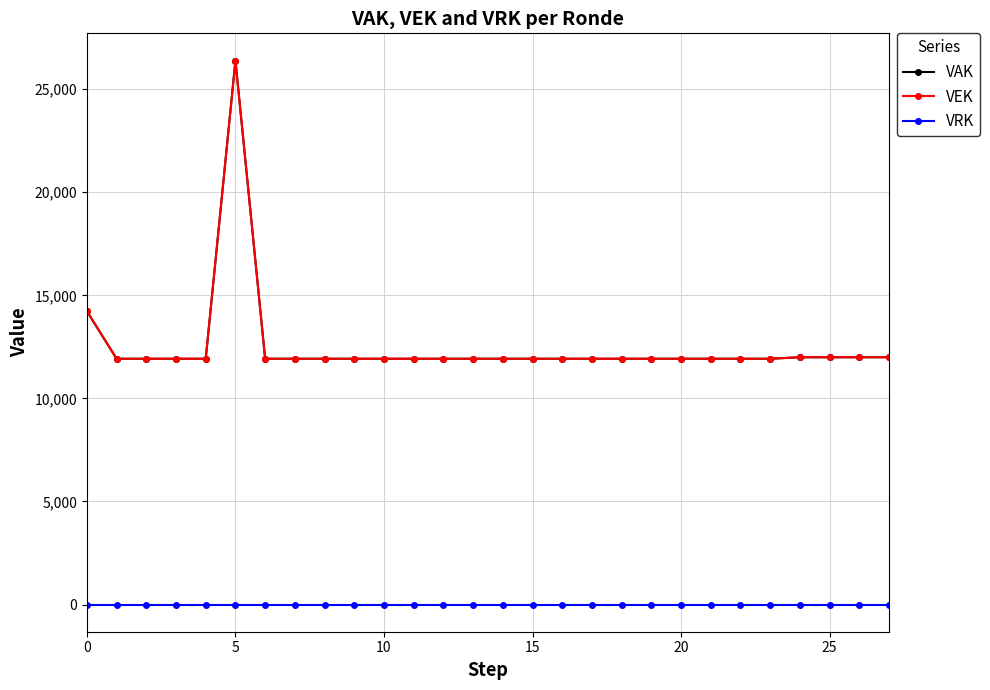

Reading left to right, extract all data points from this chart.

VAK: 14231	11923	11923	11923	11923	26390	11923	11923	11923	11923	11923	11923	11923	11923	11923	11923	11923	11923	11923	11923	11923	11923	11923	11923	11996	11996	11996	11996
VEK: 14231	11923	11923	11923	11923	26390	11923	11923	11923	11923	11923	11923	11923	11923	11923	11923	11923	11923	11923	11923	11923	11923	11923	11923	11996	11996	11996	11996
VRK: 0	0	0	0	0	0	0	0	0	0	0	0	0	0	0	0	0	0	0	0	0	0	0	0	0	0	0	0